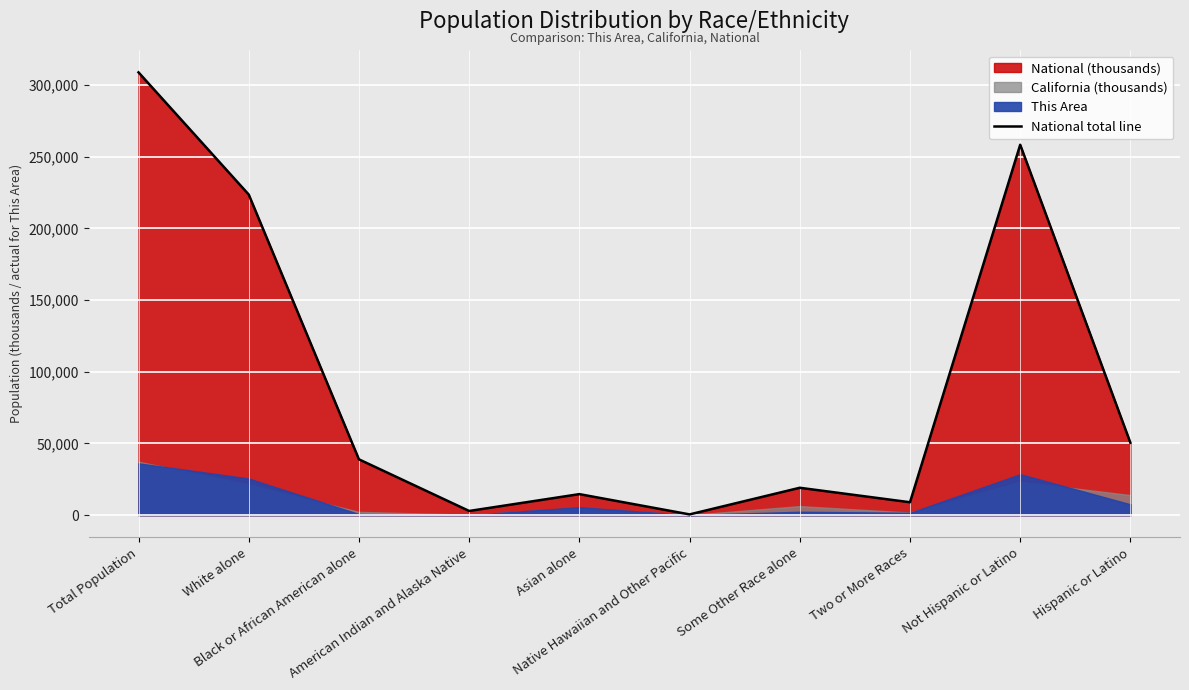

What is the maximum value shown in the chart?

308745.5